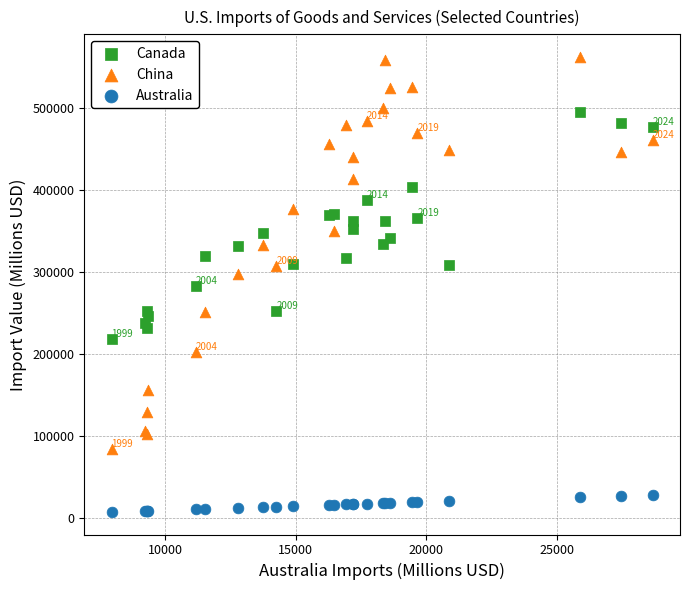

Which series has the widest spread of Y values?

China